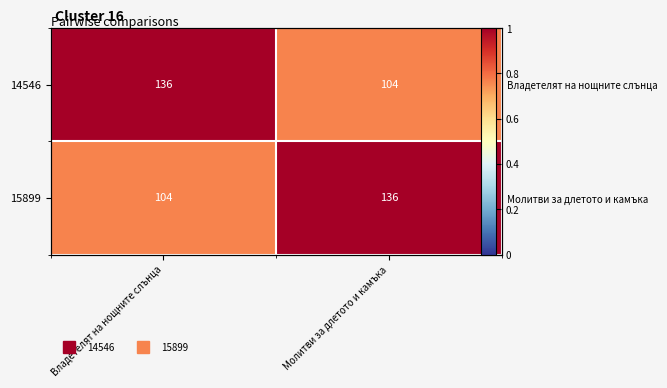

Which label corresponds to the largest value in the chart?

Владетелят на нощните слънца